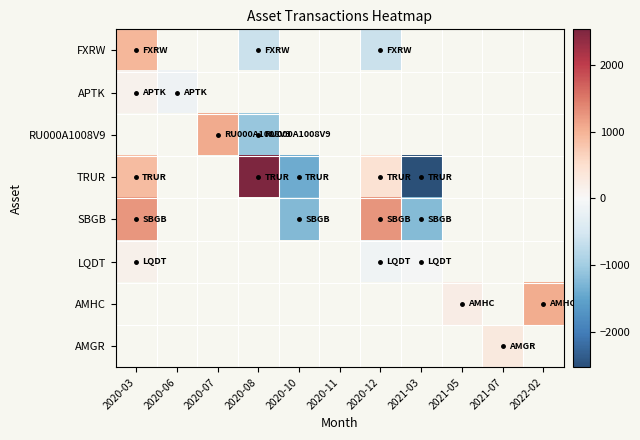

How many data points does each series have?

11